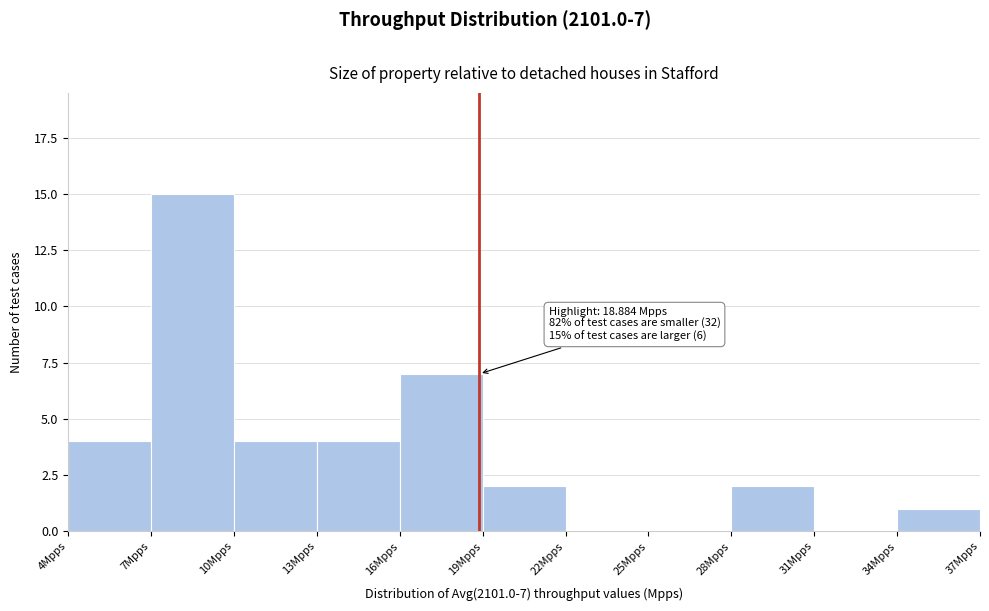

Which range on the x-axis has the tallest bar?

7 to 10